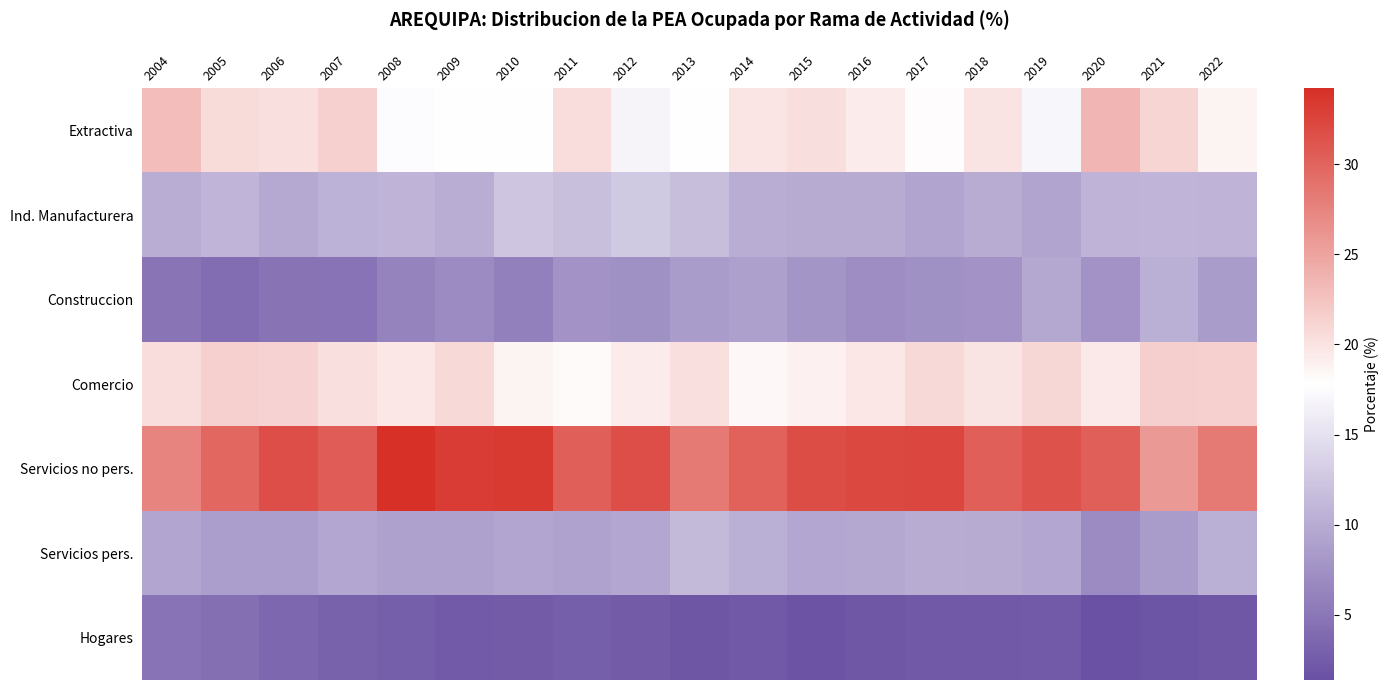

Between 2016 and 2013, which is larger?

2016